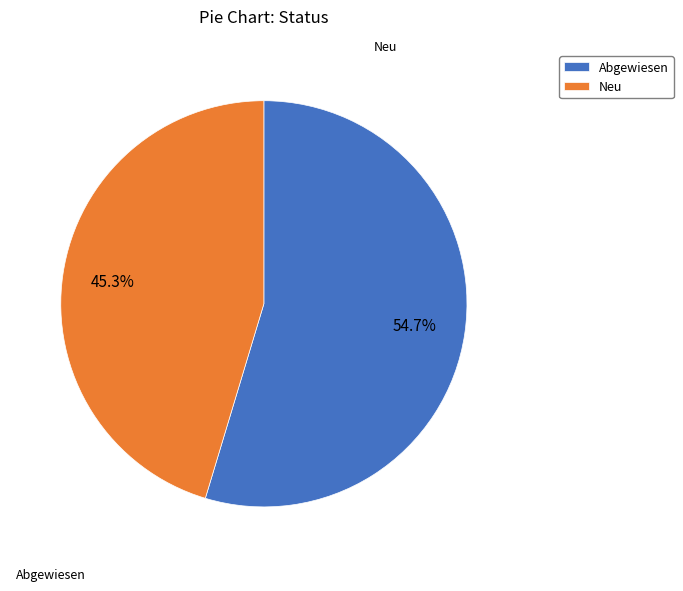

To the nearest percent, what portion does Neu represent?

45%